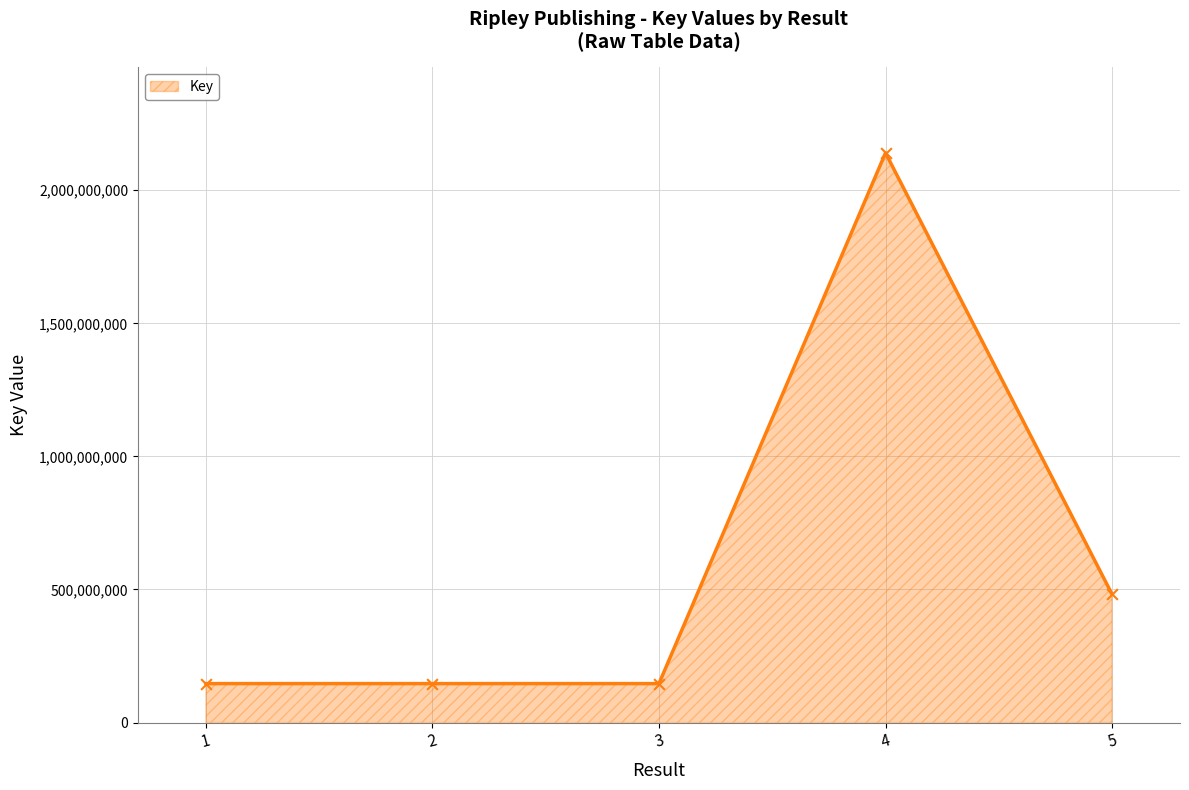

Approximately how many times larger is the value at 4 compared to 3?

14.6